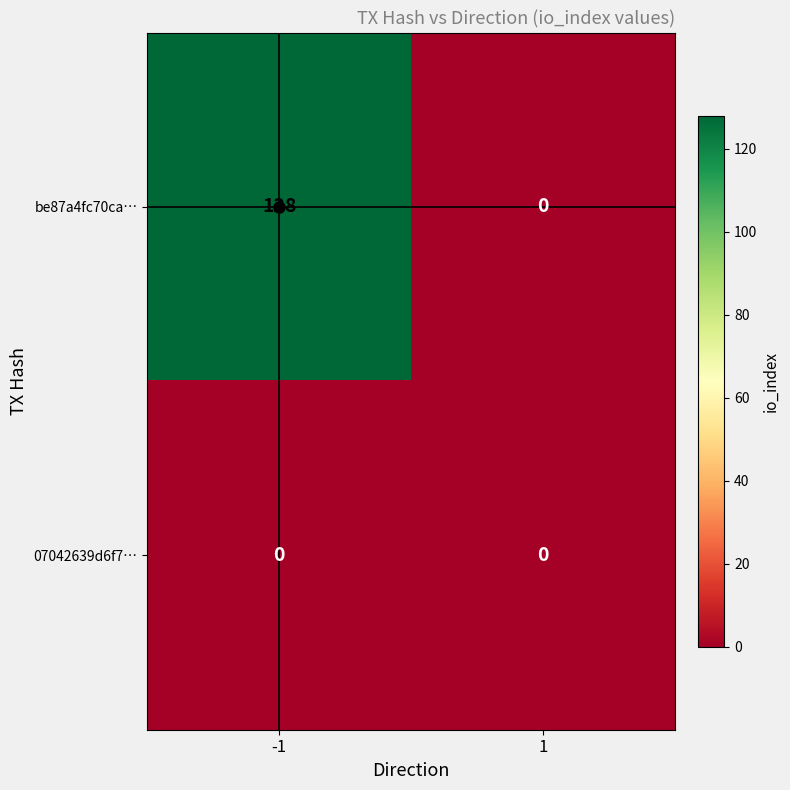

Is the value of 07042639d6f7… at -1 greater than the value of be87a4fc70ca… at -1?

No